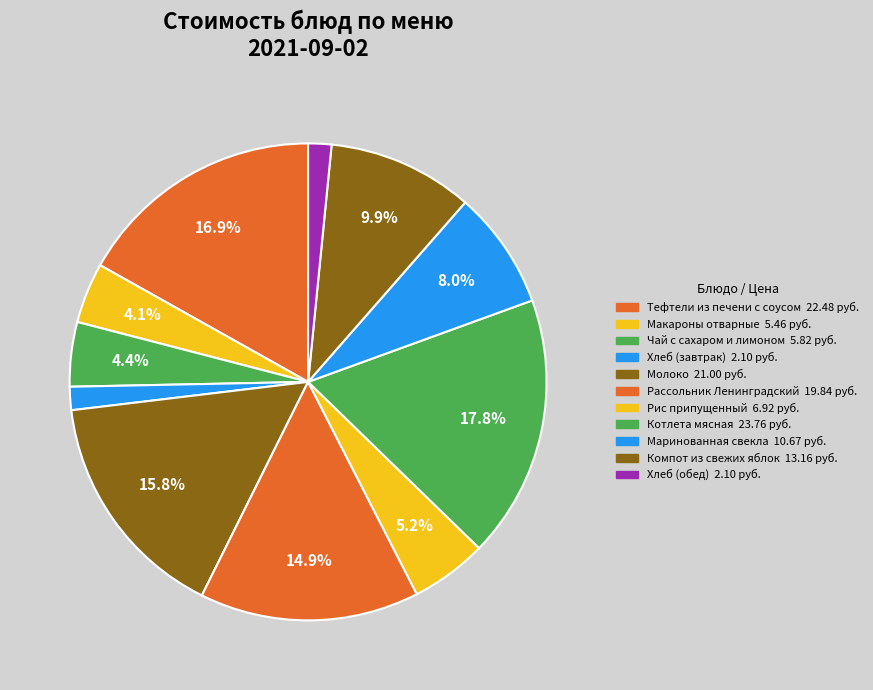

The Компот из свежих яблок slice represents 22% of the pie. True or false?

False